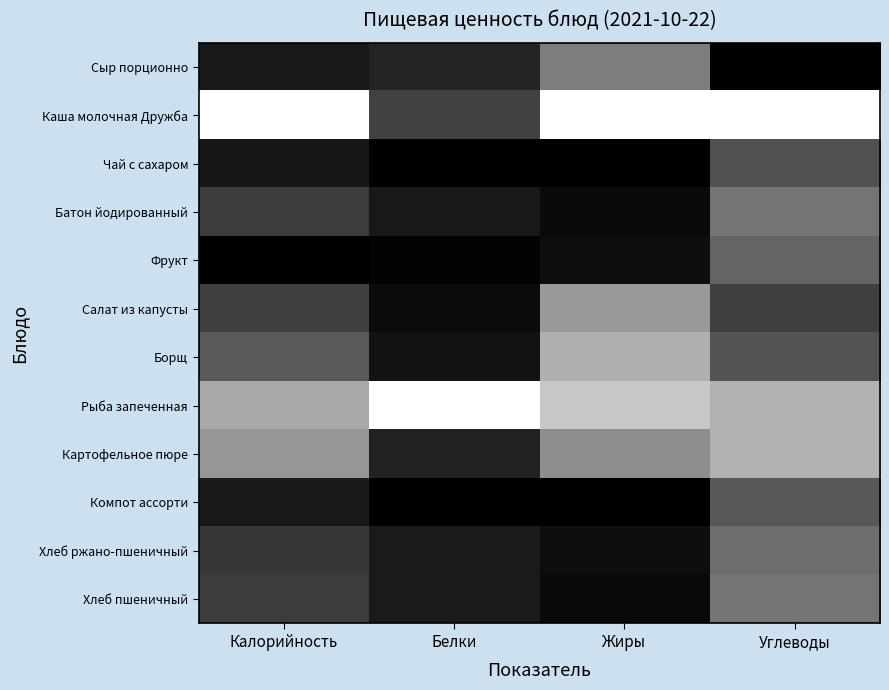

Between Жиры and Белки, which is larger?

Жиры